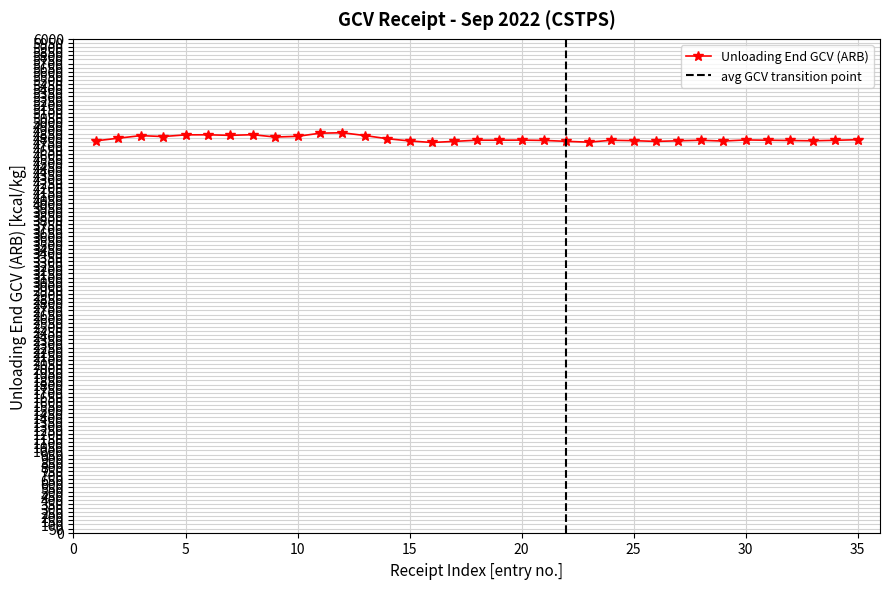

Reading right to left, what are all the values shown in this chart?

4774.8	4767.5	4761.4	4765.1	4768.4	4771.7	4758.3	4767.8	4761.7	4754.0	4763.0	4767.8	4744.9	4754.9	4765.9	4769.8	4768.8	4768.8	4754.2	4740.9	4759.8	4787.1	4825.4	4859.2	4853.7	4815.5	4807.3	4835.5	4827.4	4834.3	4833.5	4813.0	4824.0	4793.0	4760.7